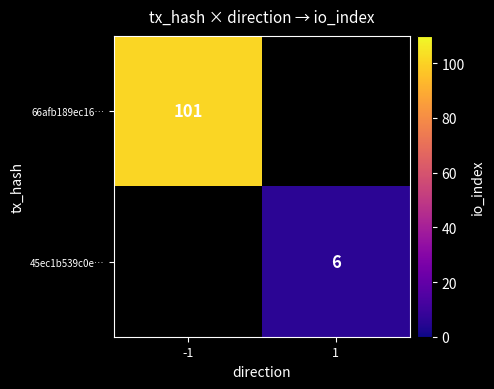

Rank the categories by 66afb189ec16… value from lowest to highest.

-1, 1